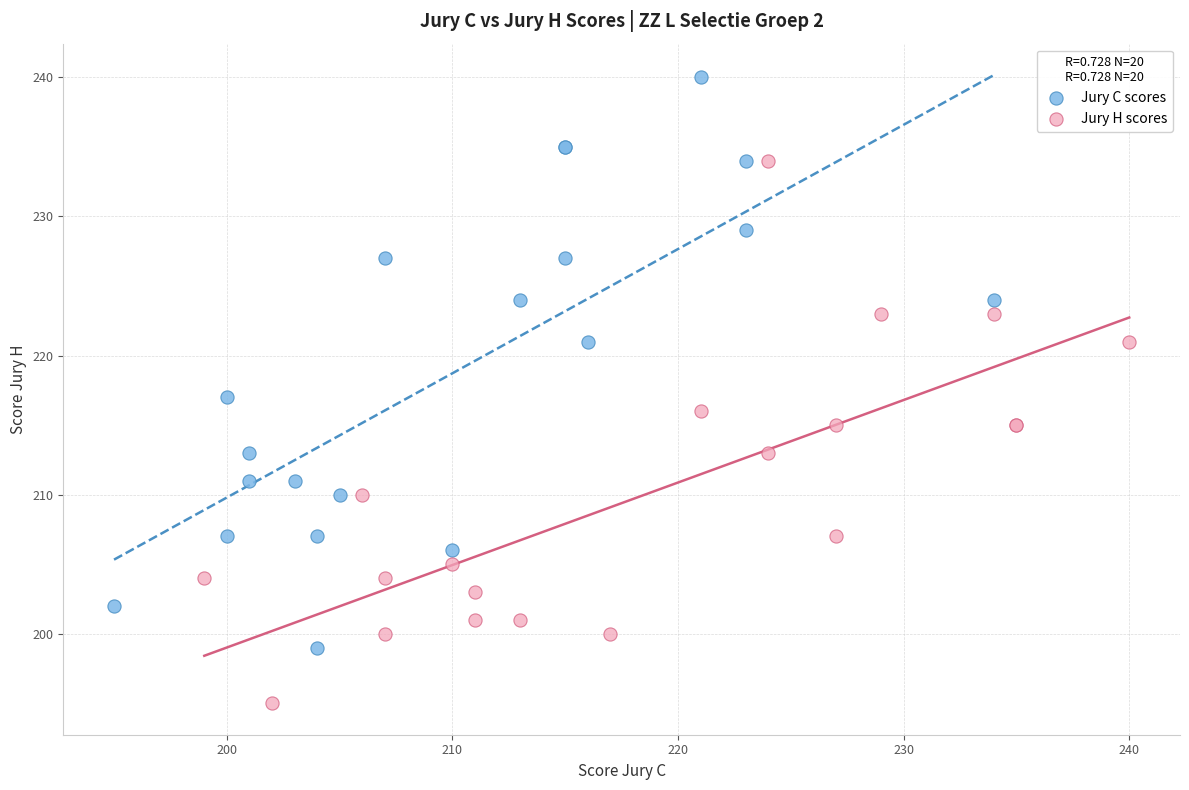

What are all the series names shown in the legend?

Jury C scores, Jury H scores